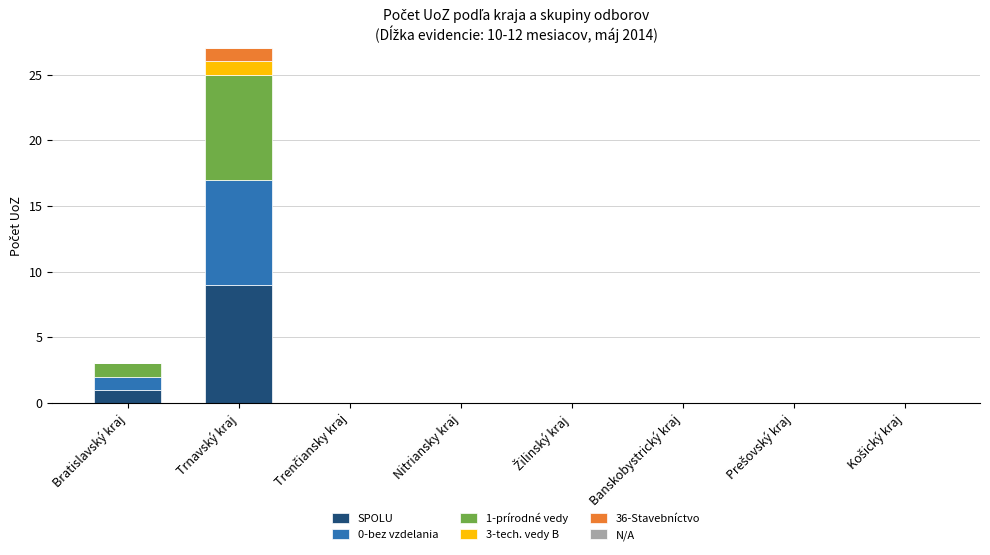

At which label does SPOLU reach its peak?

Trnavský kraj